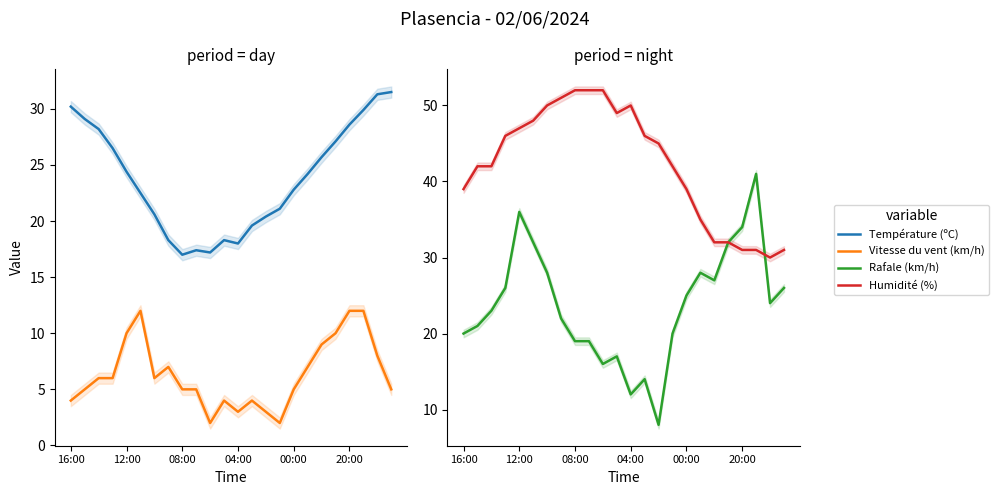

Reading left to right, list all the values displayed in this chart.

Température (ºC): 30.2	29.1	28.2	26.5	24.4	22.5	20.6	18.3	17.0	17.4	17.2	18.3	18.0	19.6	20.4	21.1	22.8	24.2	25.7	27.1	28.6	29.9	31.3	31.5
Vitesse du vent (km/h): 4.0	5.0	6.0	6.0	10.0	12.0	6.0	7.0	5.0	5.0	2.0	4.0	3.0	4.0	3.0	2.0	5.0	7.0	9.0	10.0	12.0	12.0	8.0	5.0
Rafale (km/h): 20.0	21.0	23.0	26.0	36.0	32.0	28.0	22.0	19.0	19.0	16.0	17.0	12.0	14.0	8.0	20.0	25.0	28.0	27.0	32.0	34.0	41.0	24.0	26.0
Humidité (%): 39.0	42.0	42.0	46.0	47.0	48.0	50.0	51.0	52.0	52.0	52.0	49.0	50.0	46.0	45.0	42.0	39.0	35.0	32.0	32.0	31.0	31.0	30.0	31.0